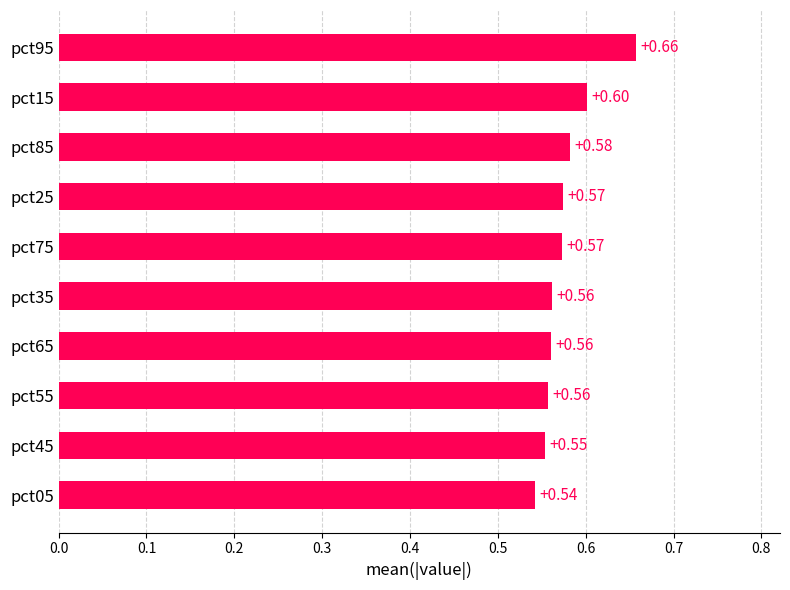

What is the sum of the values at pct15 and pct35?

1.2